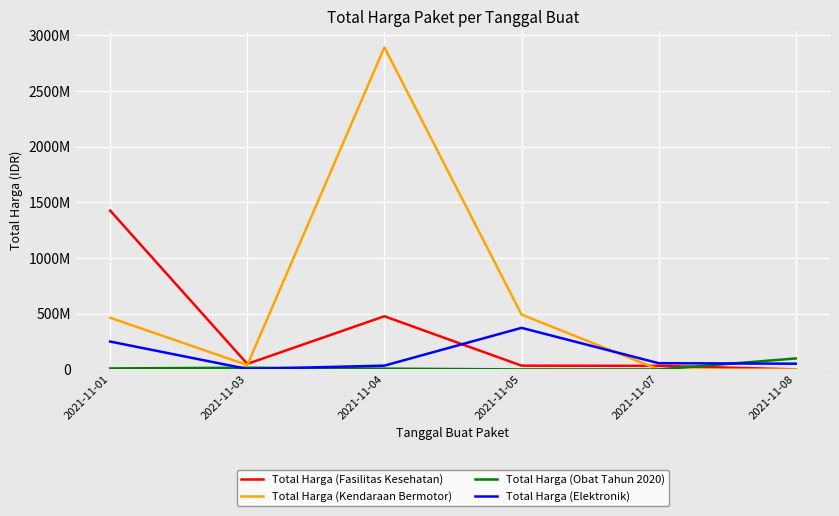

What are all the series names shown in the legend?

Total Harga (Fasilitas Kesehatan), Total Harga (Kendaraan Bermotor), Total Harga (Obat Tahun 2020), Total Harga (Elektronik)